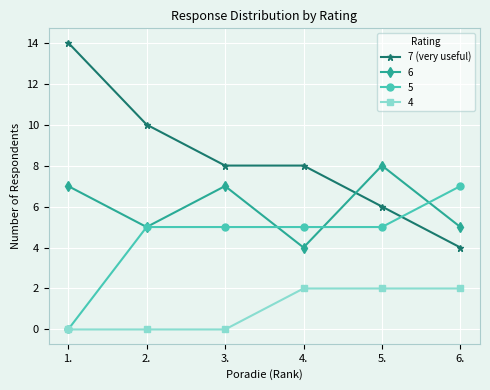

True or false: 4 and 7 (very useful) intersect in this chart.

False